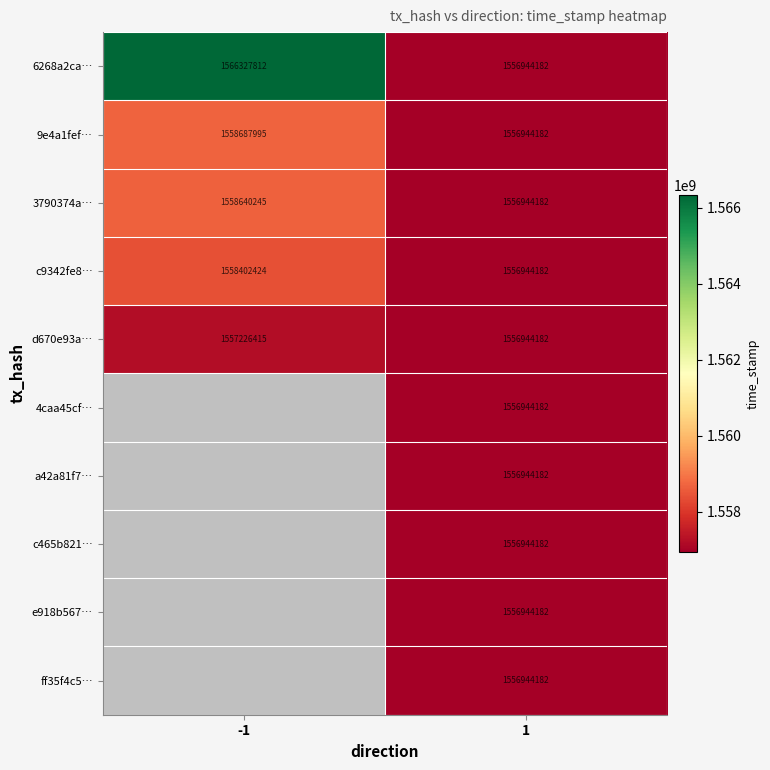

What is the maximum value shown in the chart?

1566327812.0